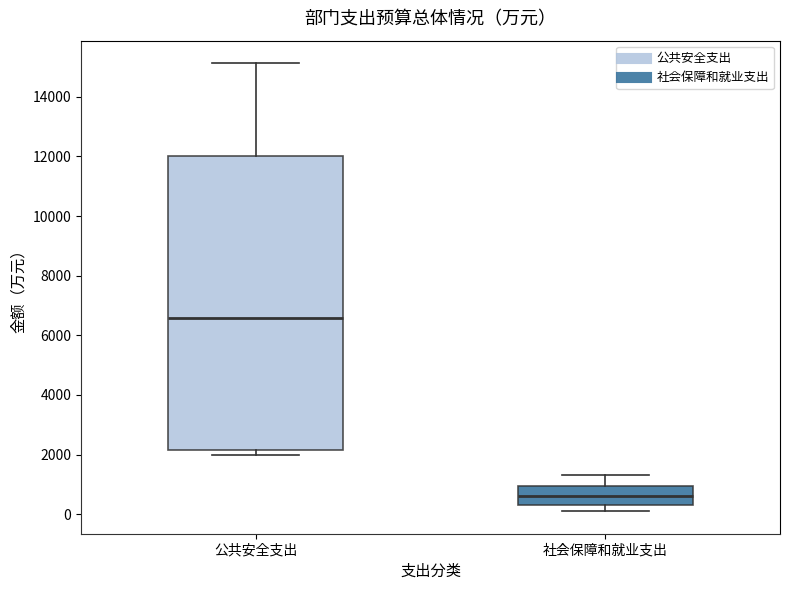

Where does the median line of the box for 公共安全支出 sit on the y-axis? The values are not printed on the chart, so give them approximately, as read against the axis.

6600